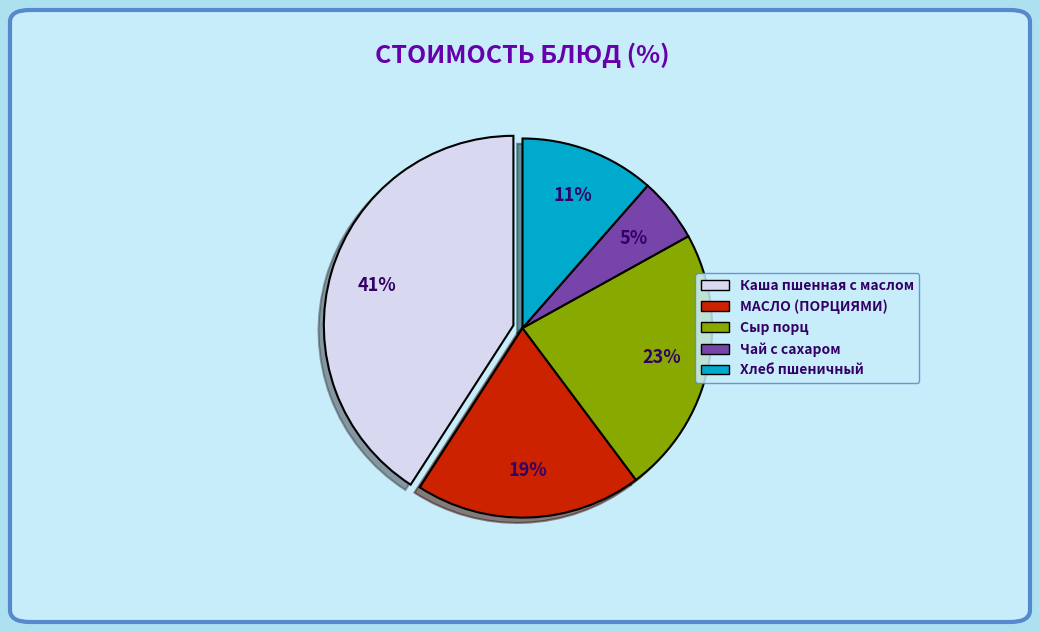

What percentage is the Чай с сахаром slice, to the nearest percent?

5%